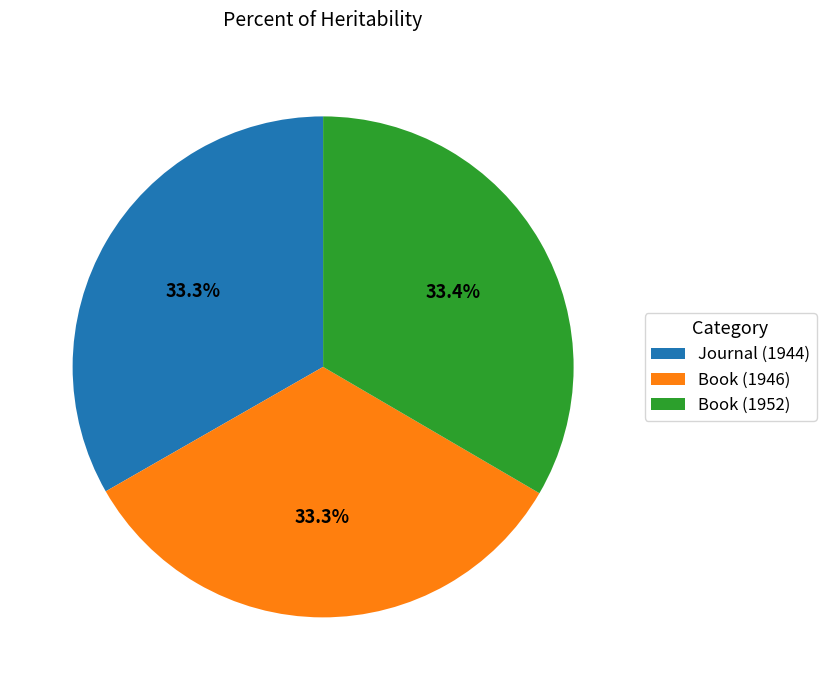

Count the number of slices in the pie.

3